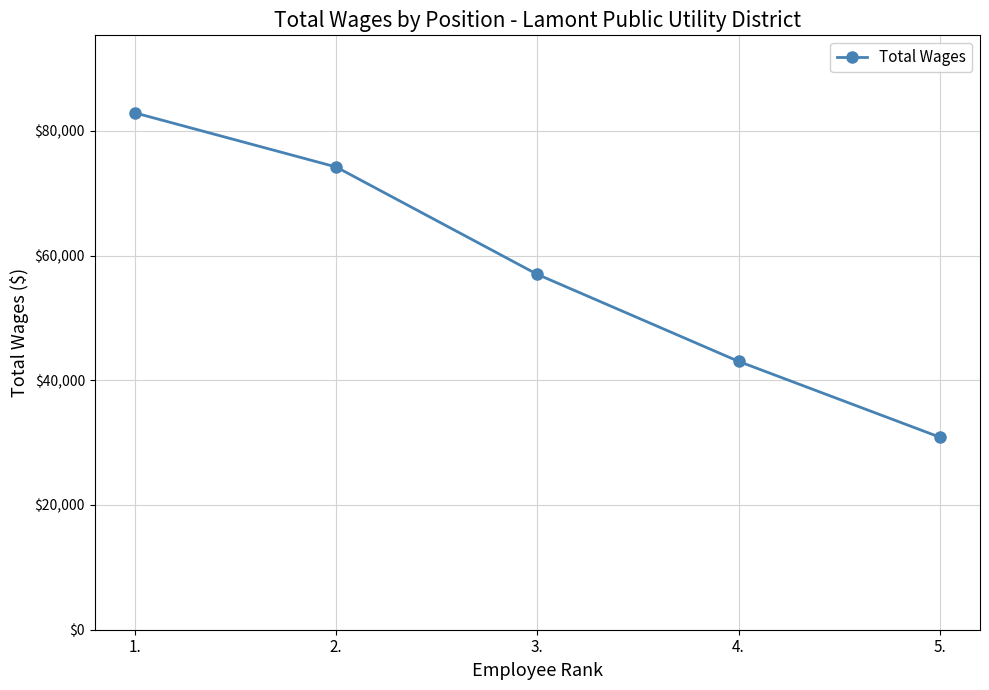

What is the difference between the second highest and second lowest values?

31179